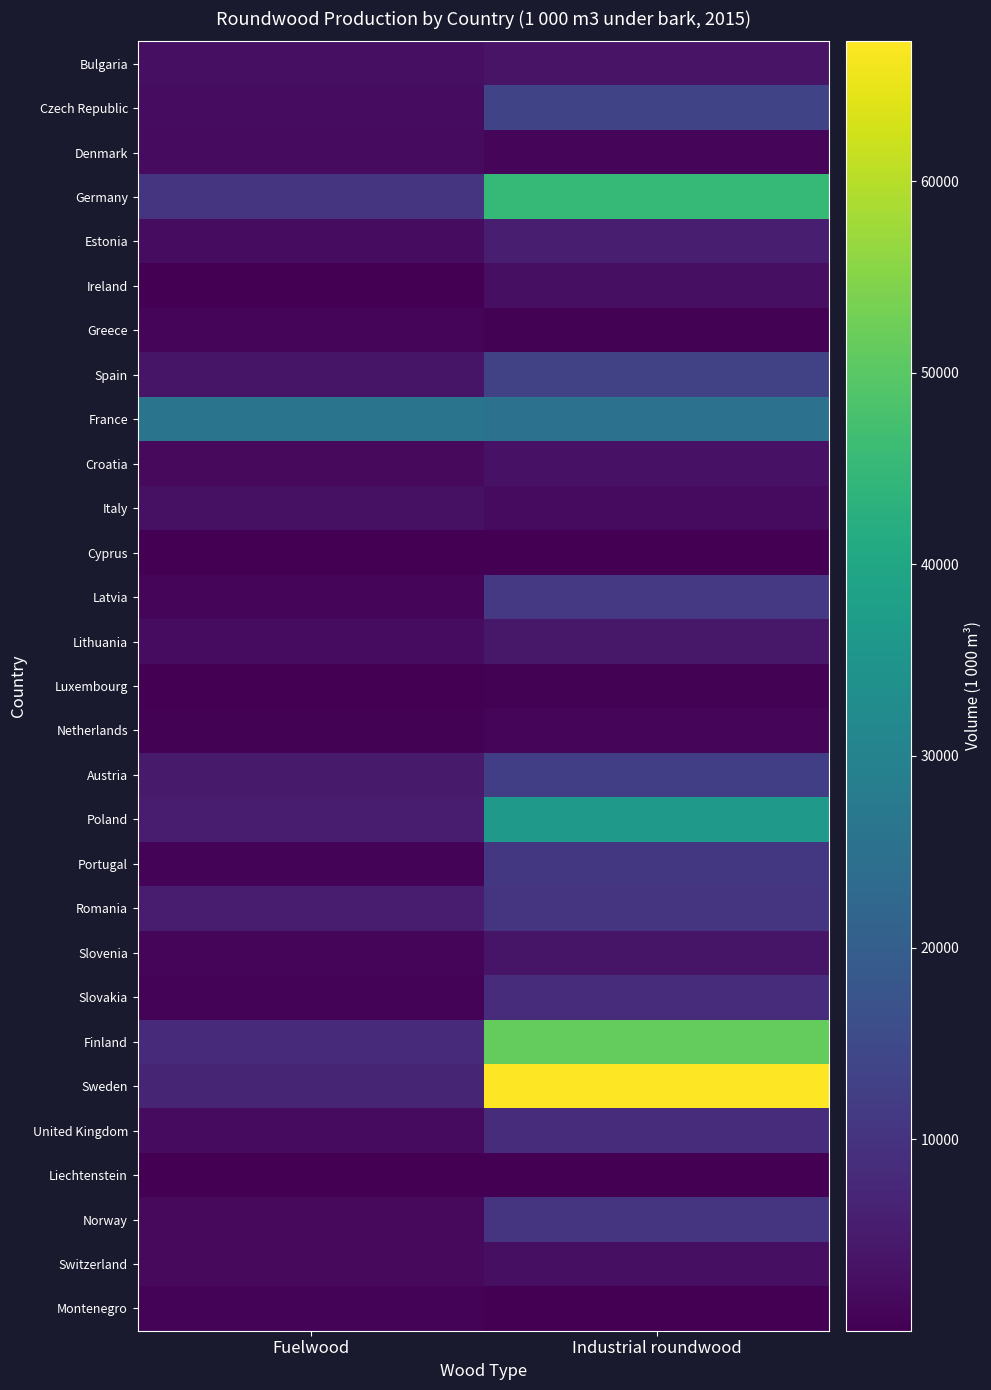

At how many categories does at least one series exceed 33318?

1